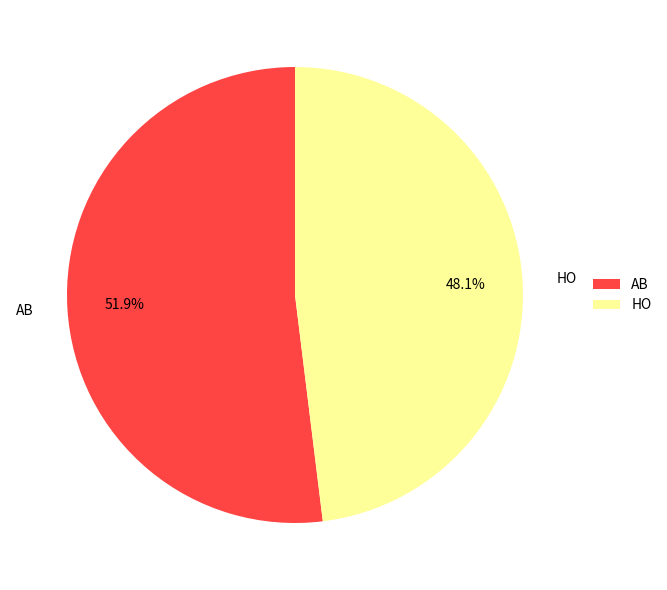

Is it true that HO is 40% of the pie?

False